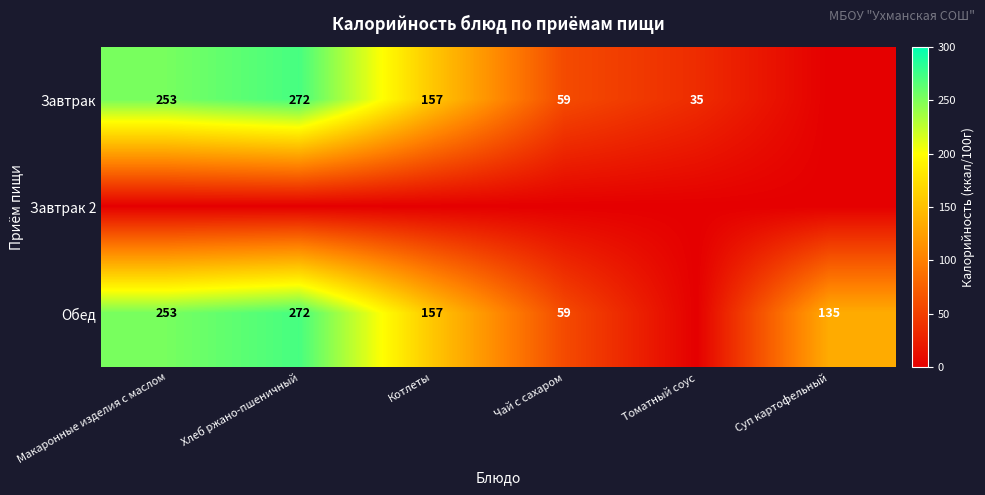

Is it true that Завтрак equals 157 at Котлеты?

True